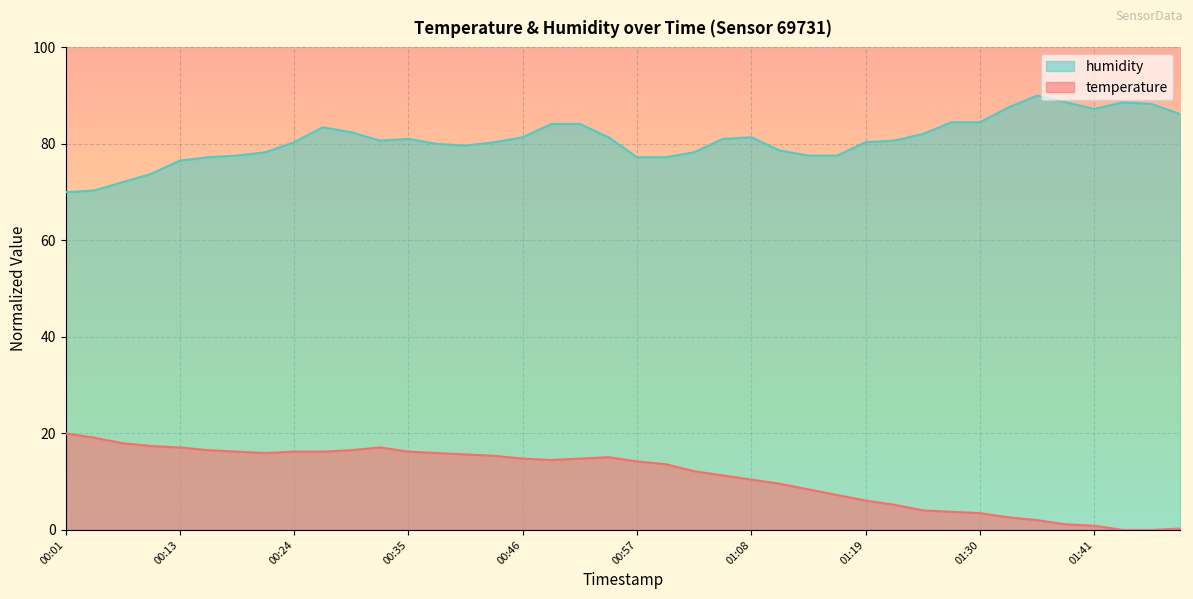

True or false: humidity has more than 2 interior local peaks.

True